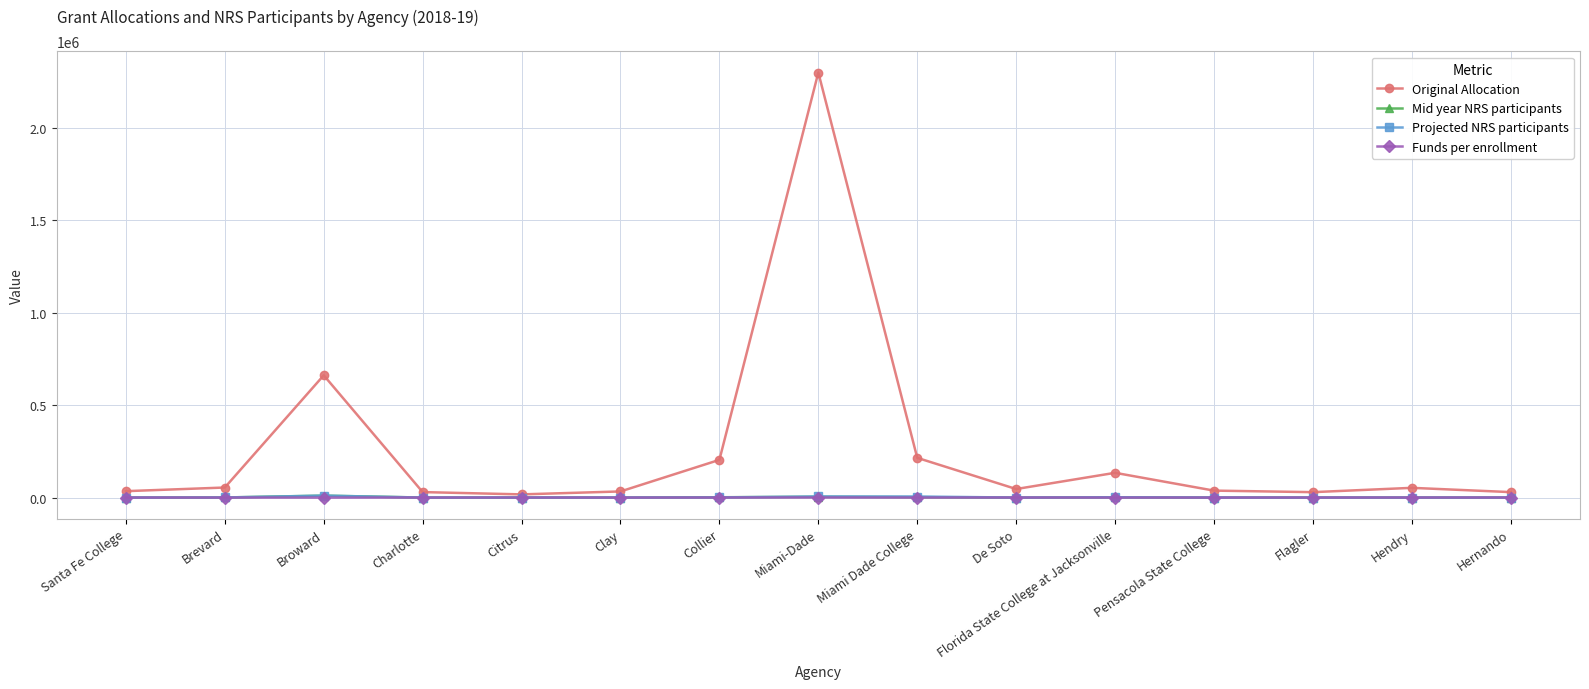

True or false: Mid year NRS participants has more than 0 points higher than both neighbors.

True